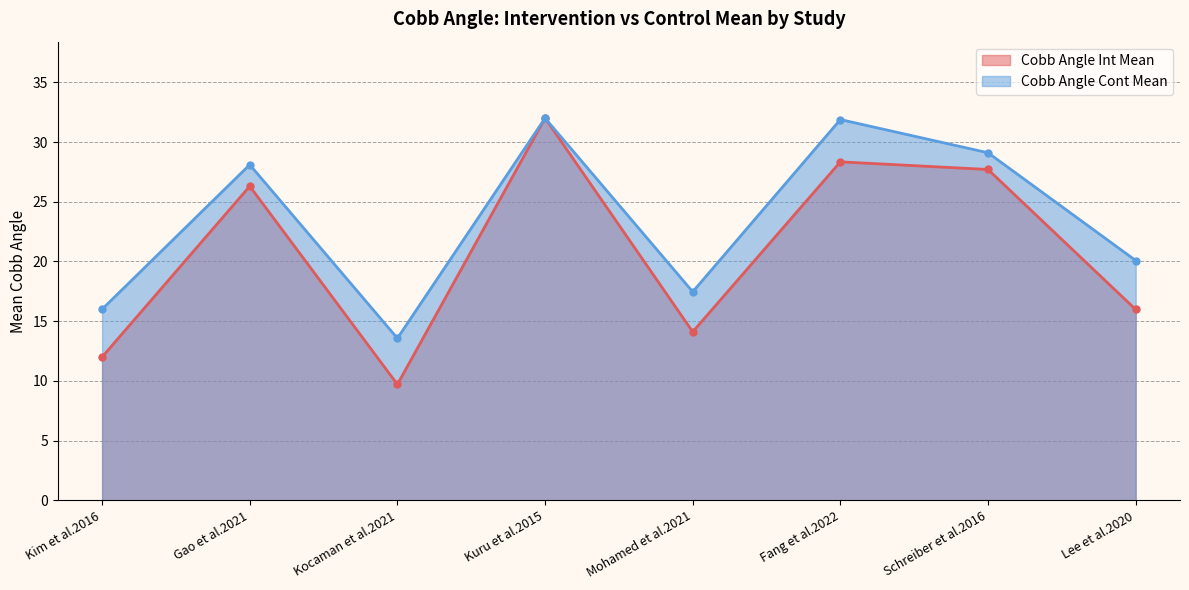

At how many categories does at least one series exceed 17?

6